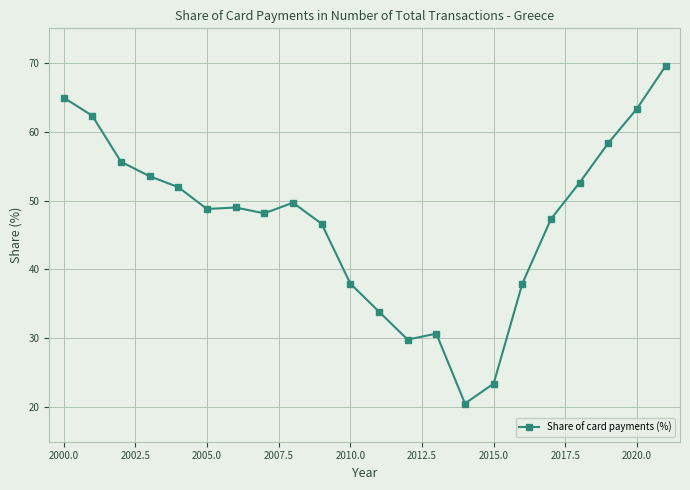

Does the chart have visible grid lines?

Yes